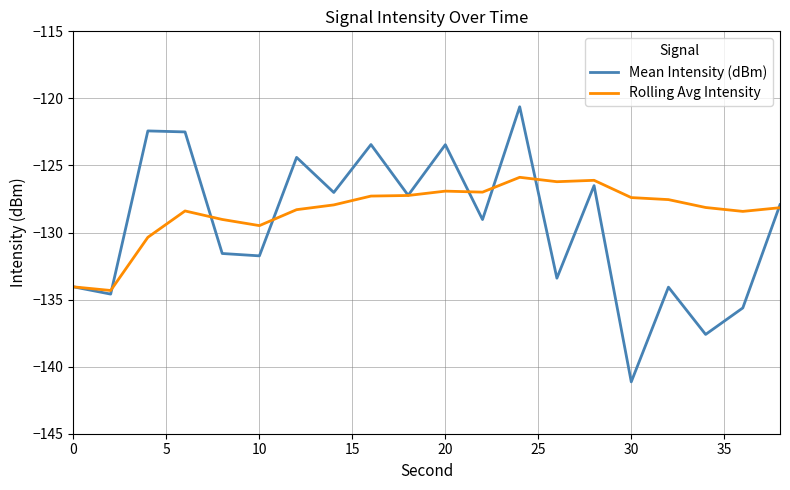

Rank the series by their maximum value, from lowest to highest.

Rolling Avg Intensity, Mean Intensity (dBm)